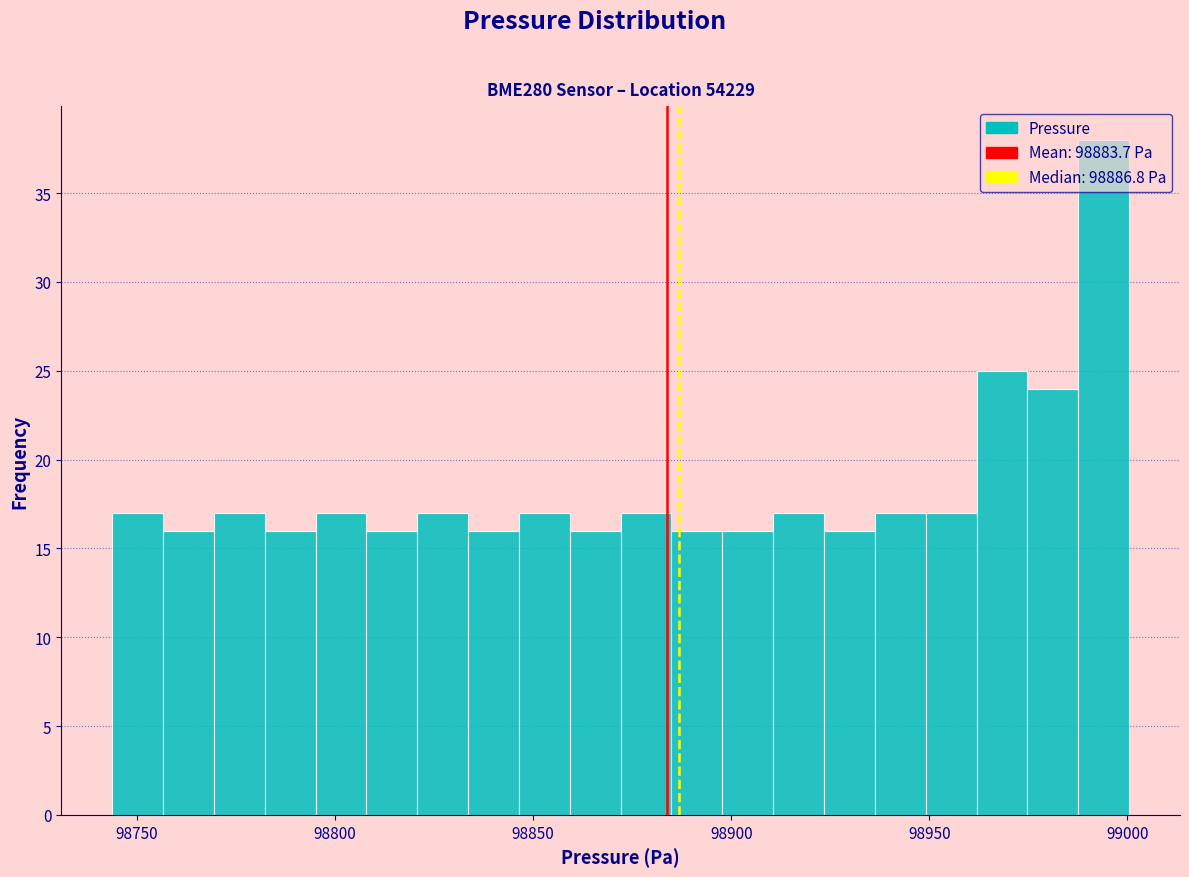

Around what value on the x-axis is the tallest bar? Give the approximate position of its centre, as read against the axis.

98995